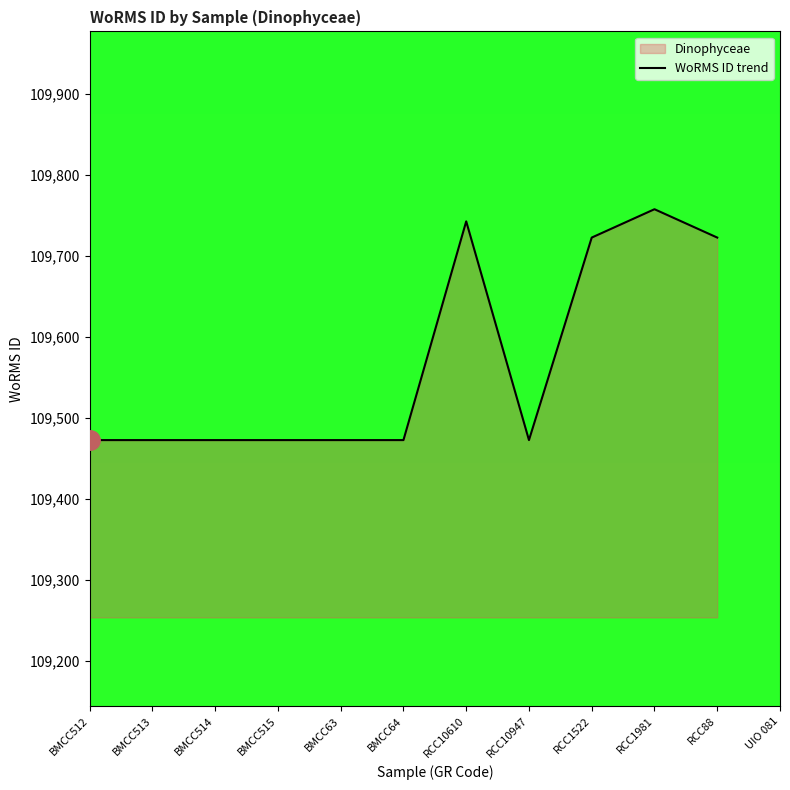

How many categories are shown in the chart?

12